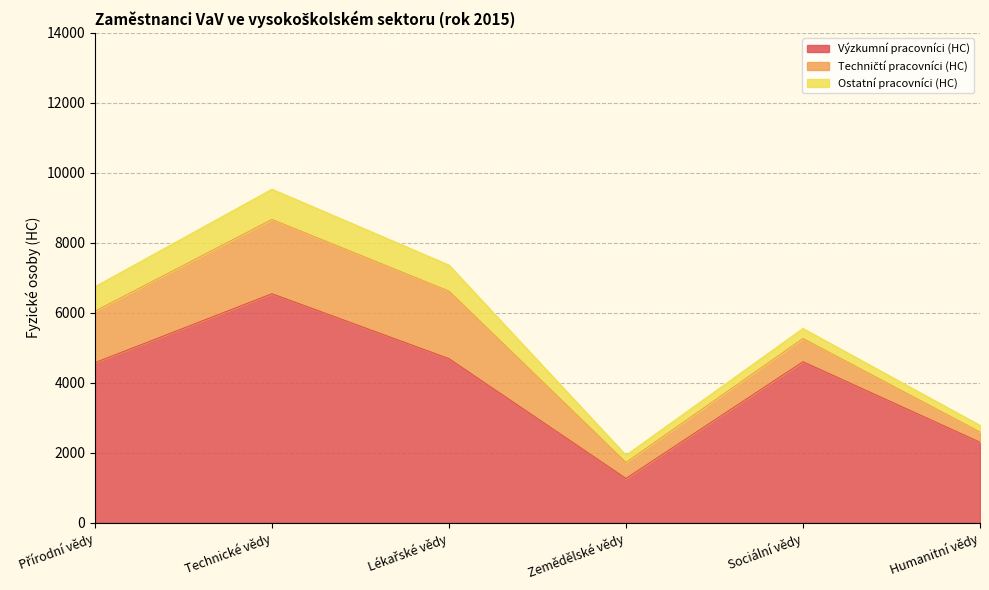

Read the Ostatní pracovníci (HC) value at Technické vědy.

863